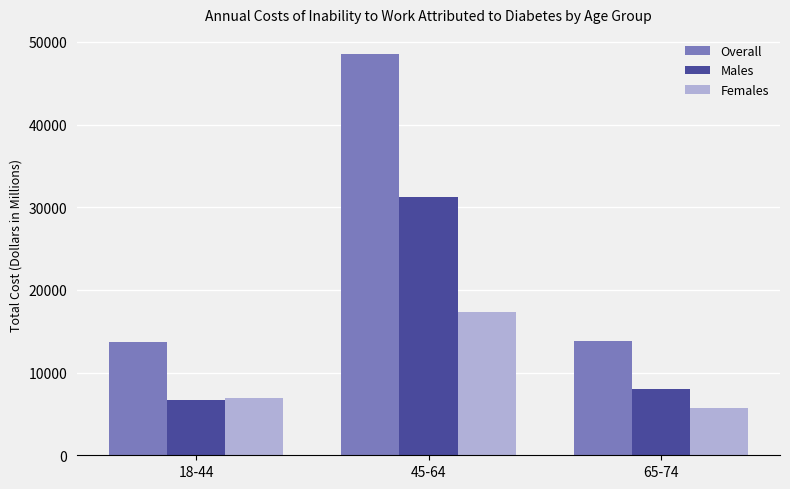

Where does the Males series first go above 8049?

45-64